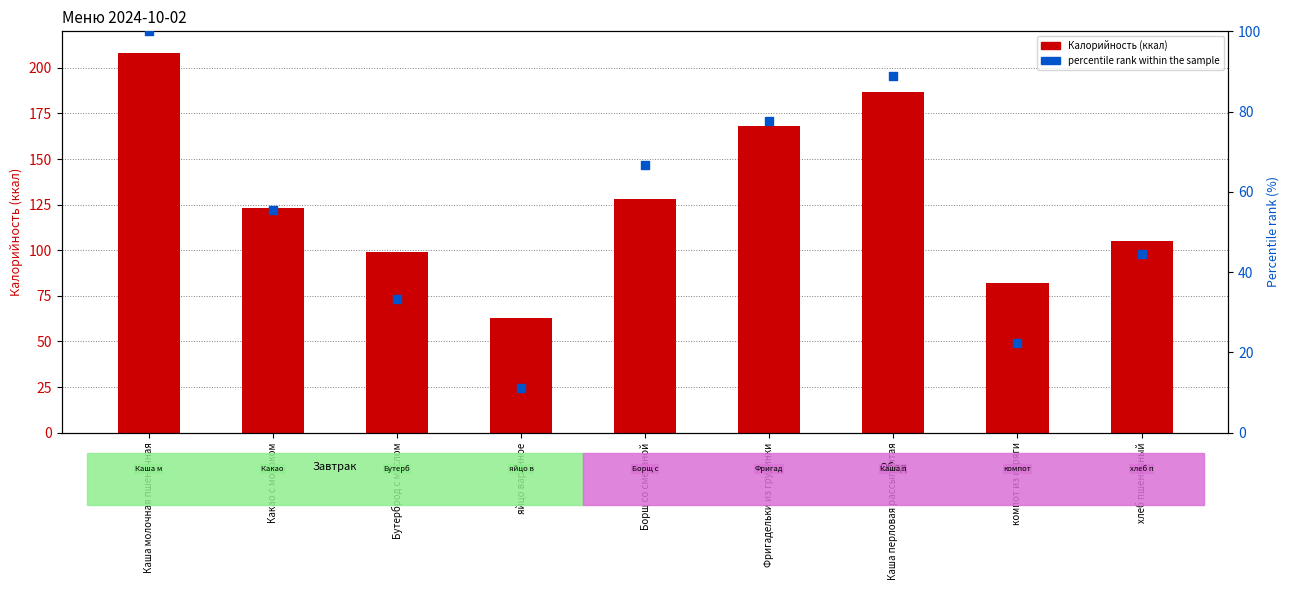

Which series has the largest Y range (max minus min)?

Калорийность (ккал)